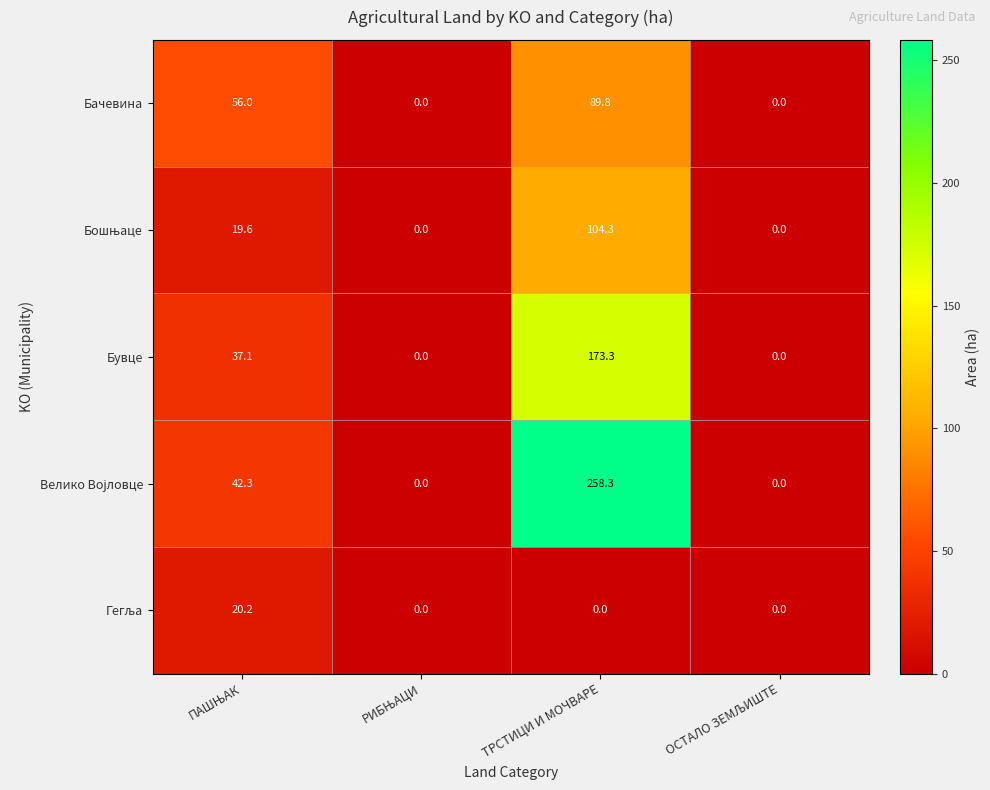

At which category does the chart reach its peak across all series?

ТРСТИЦИ И МОЧВАРЕ